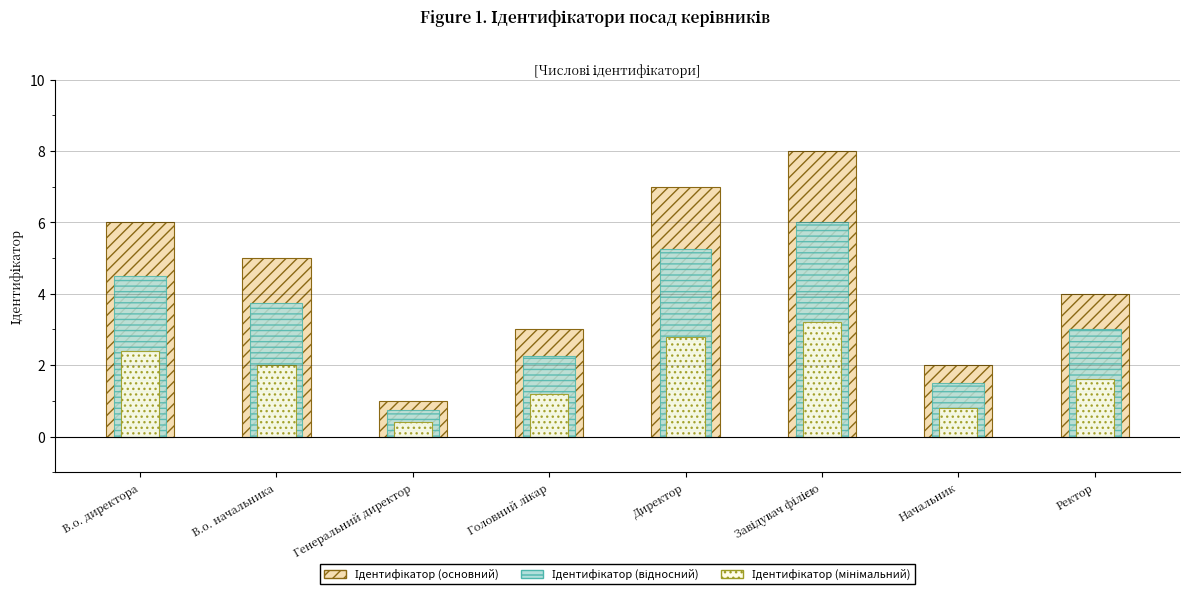

How many groups of bars are there?

8